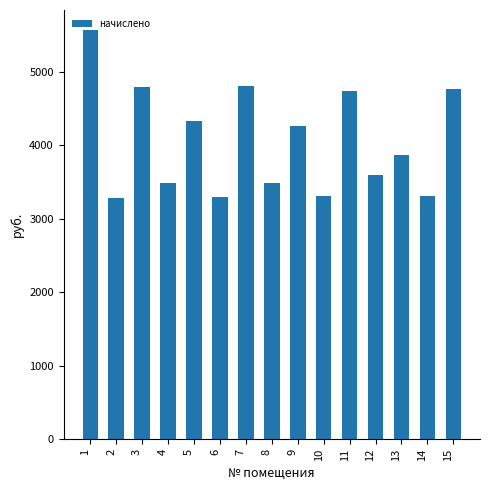

What is the difference between the maximum and minimum values?

2276.5